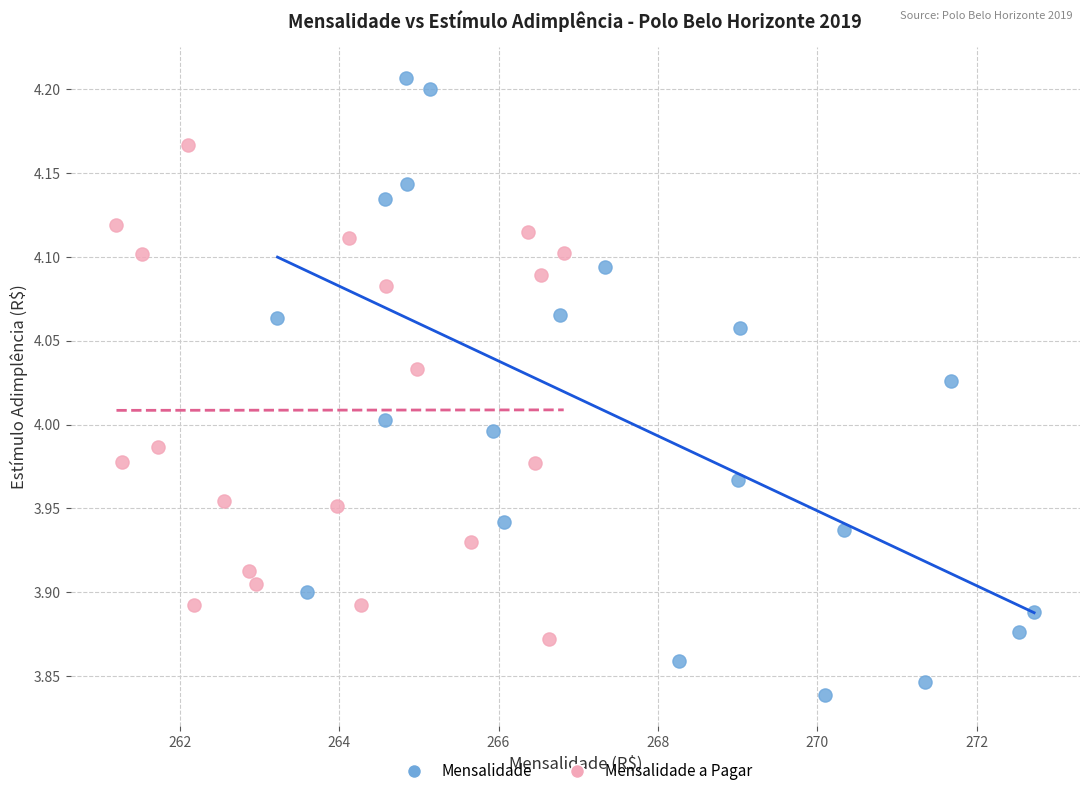

Which series contains the highest Y value?

Mensalidade